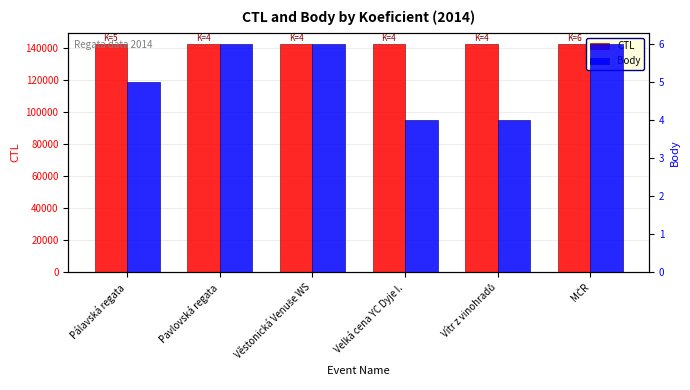

Is it true that Body equals 9 at Věstonická Venuše WS?

False